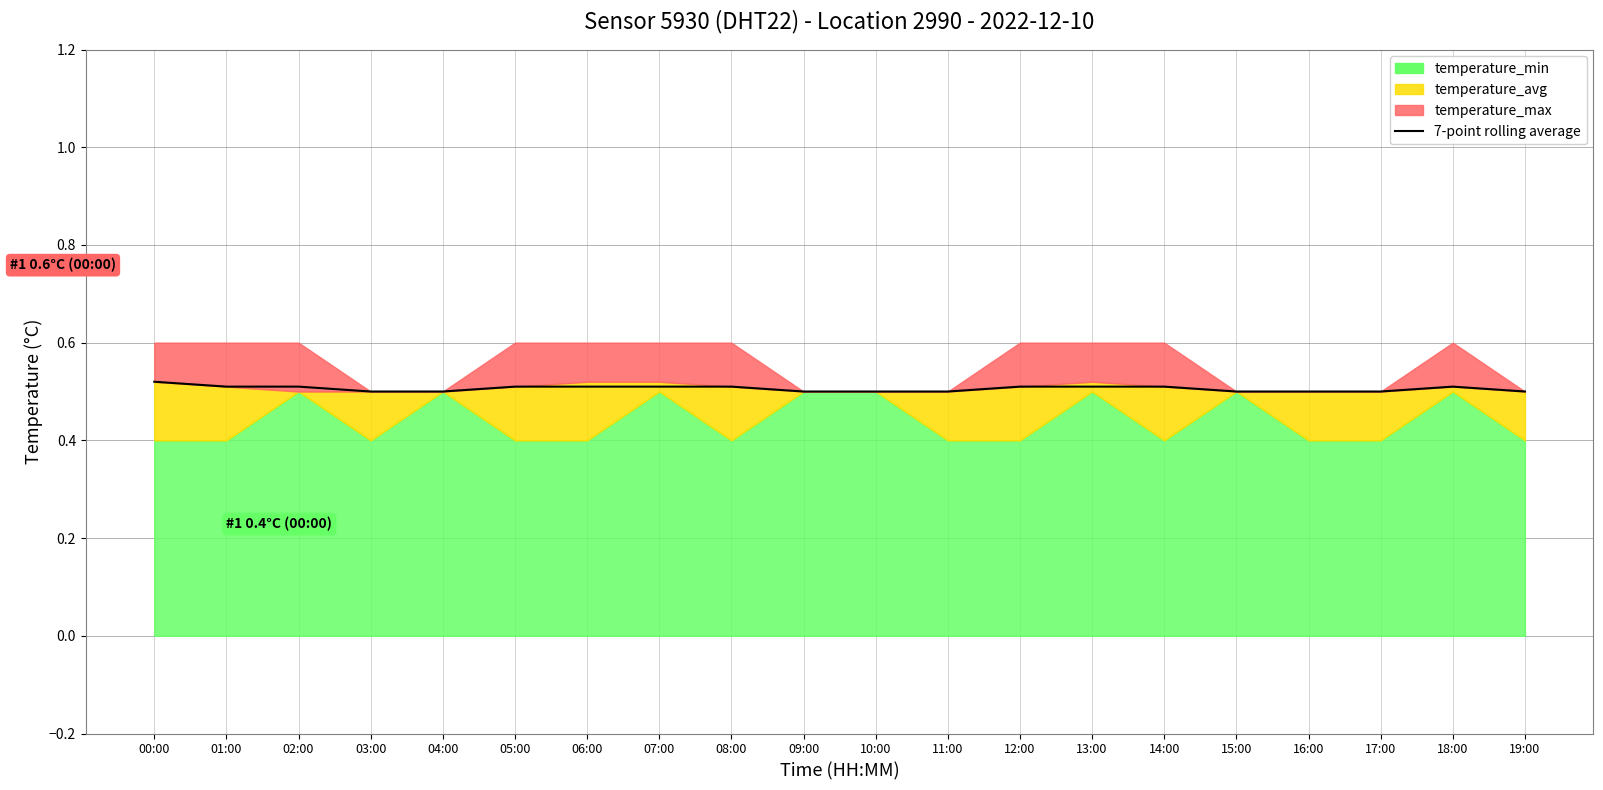

Which label corresponds to the largest value in the chart?

00:00